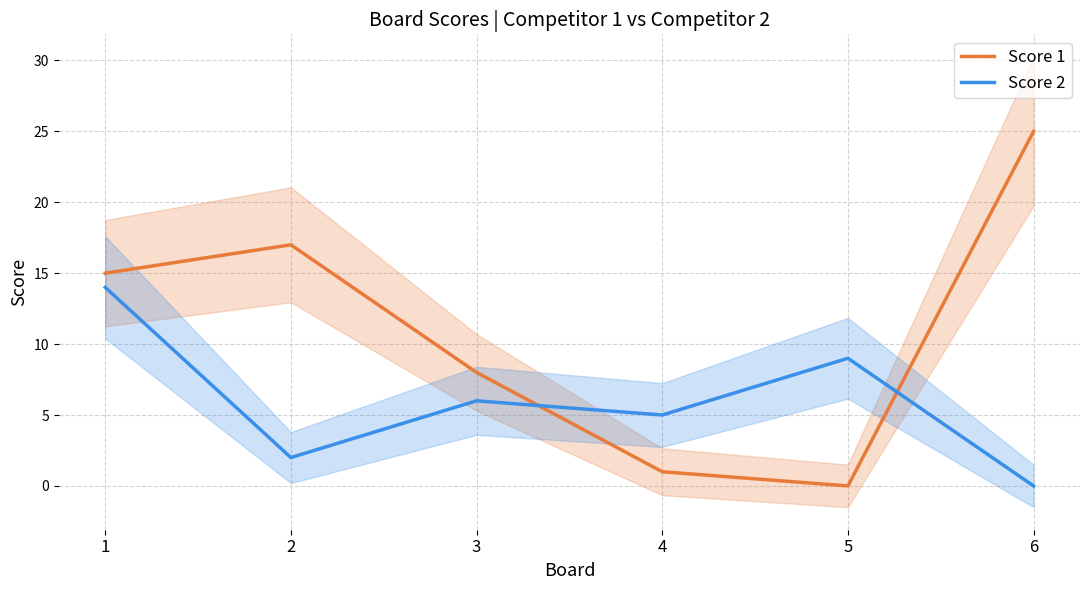

Between 4 and 5, which series saw the biggest shift?

Score 2